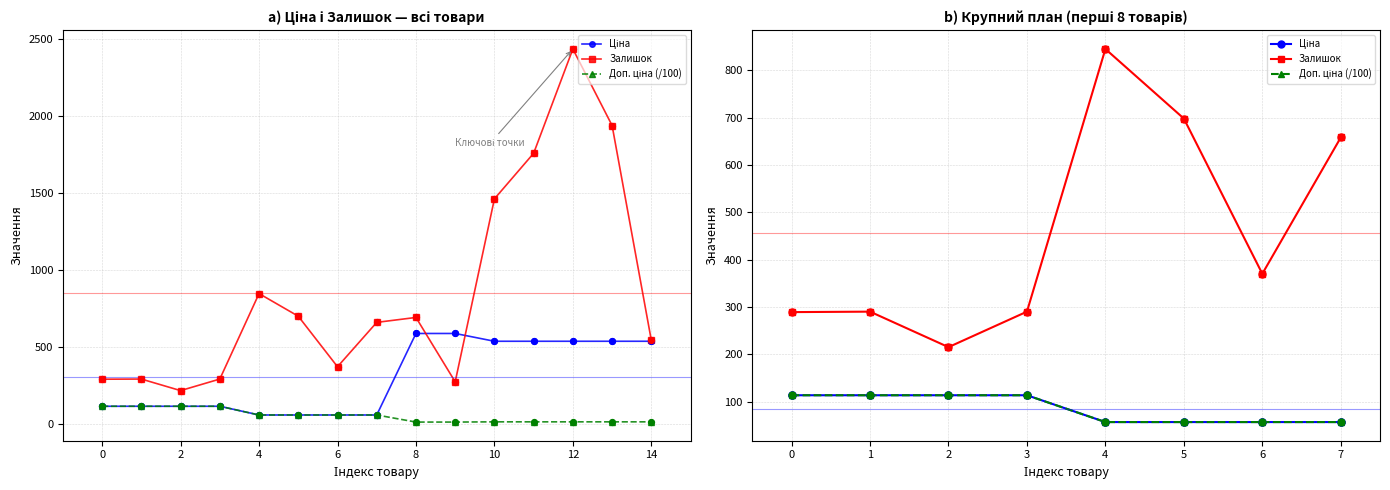

At how many categories does at least one series exceed 555?

3